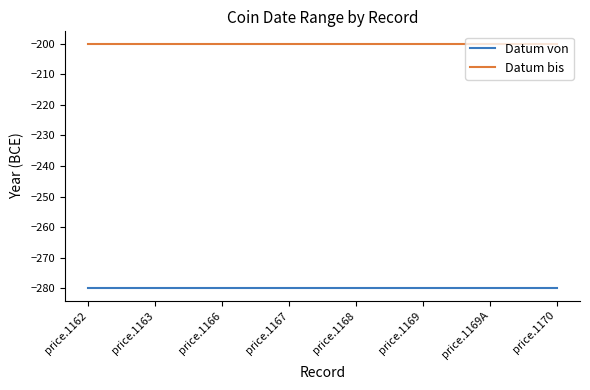

What is the sum of all Datum bis values?

-1600